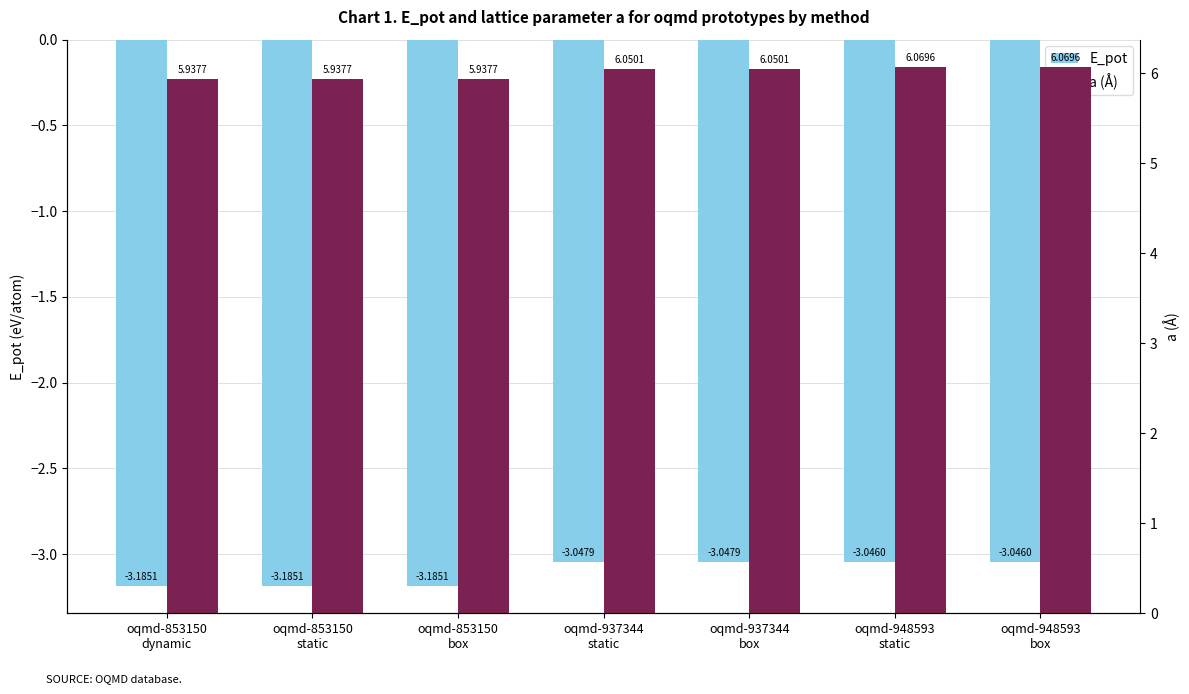

What is the maximum value shown in the chart?

6.1